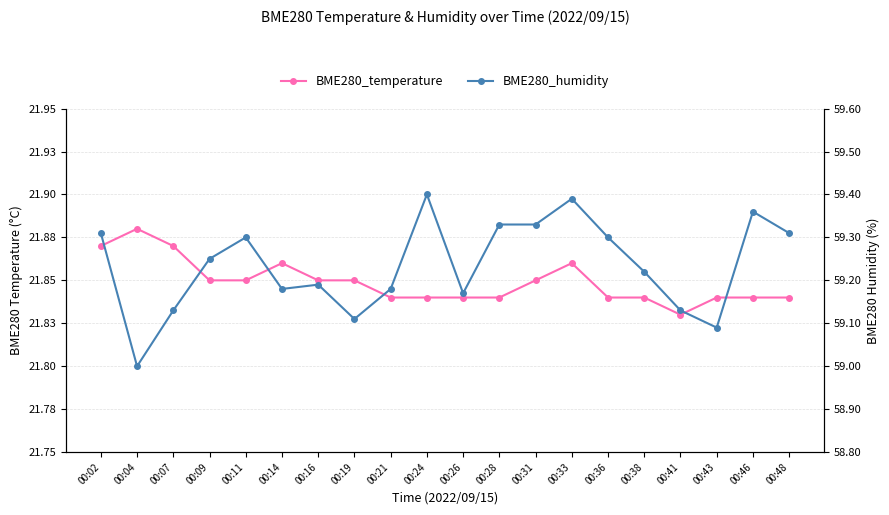

Does the chart display data point markers on the line(s)?

Yes